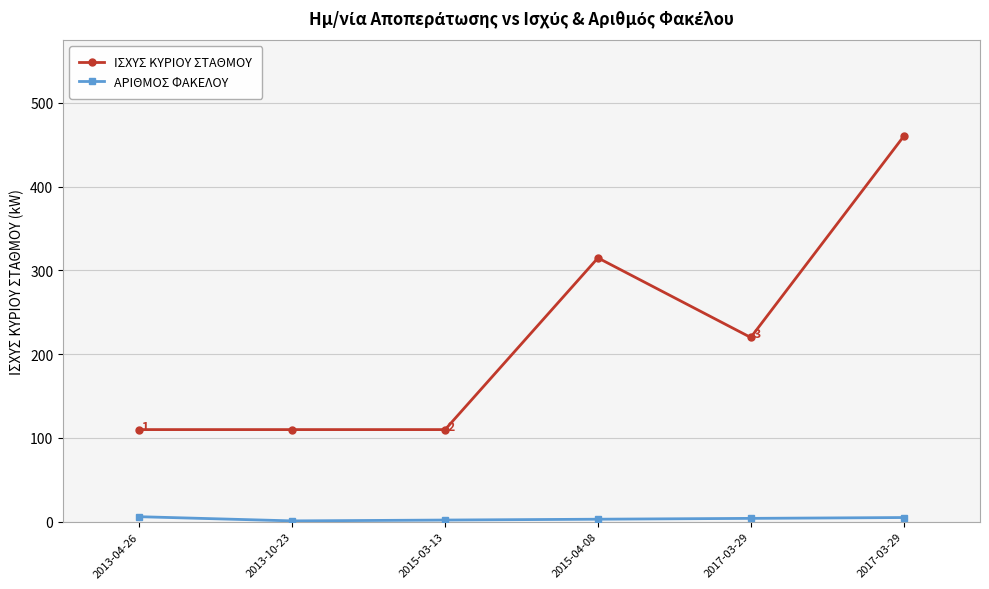

The value of ΑΡΙΘΜΟΣ ΦΑΚΕΛΟΥ at 2015-04-08 is 5. True or false?

False